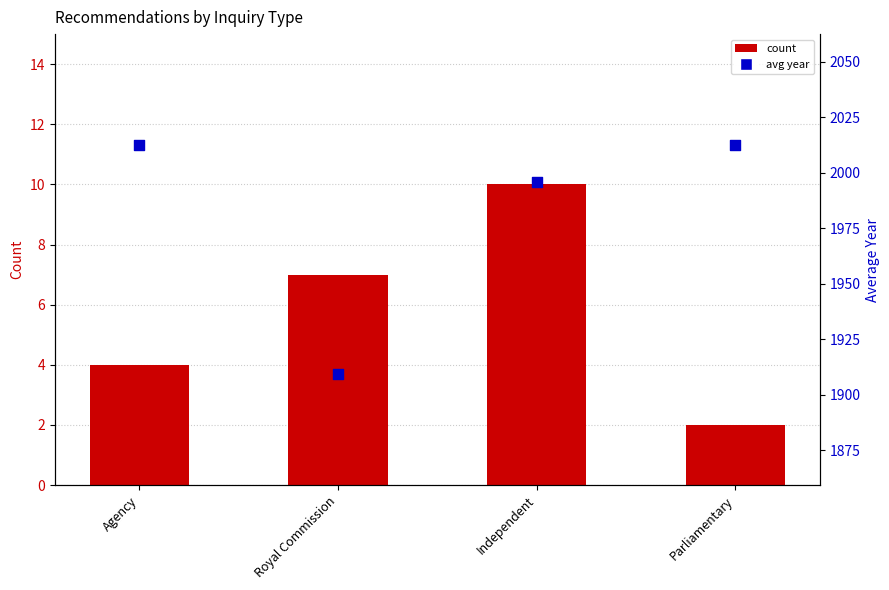

At how many categories does at least one series exceed 1560?

4